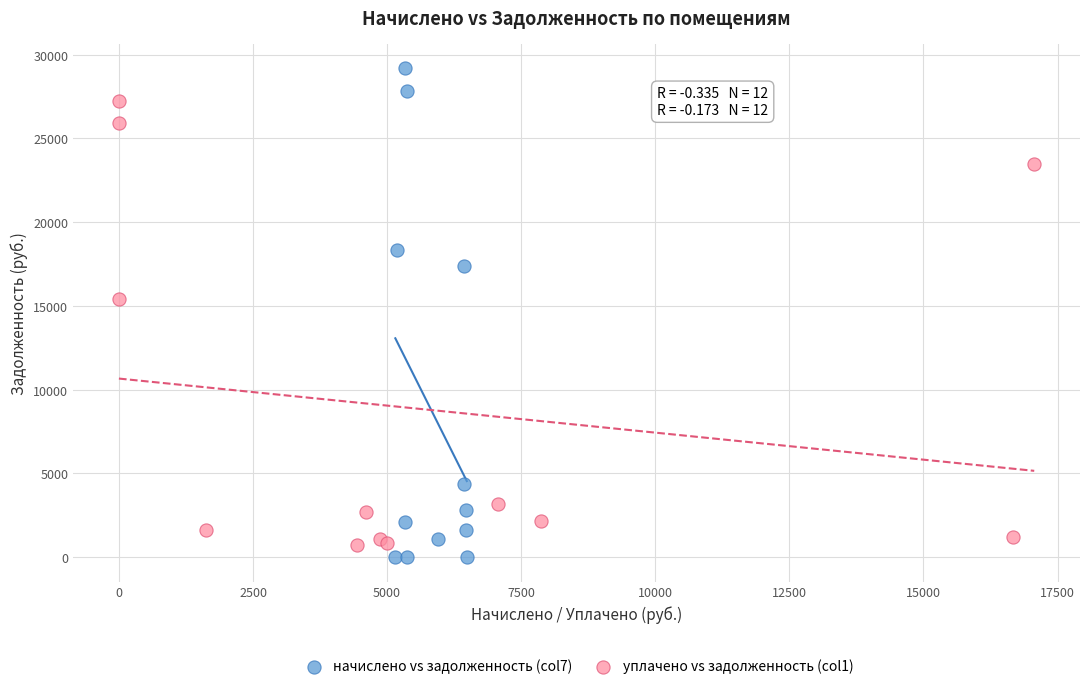

Which series has the largest Y range (max minus min)?

начислено vs задолженность (col7)